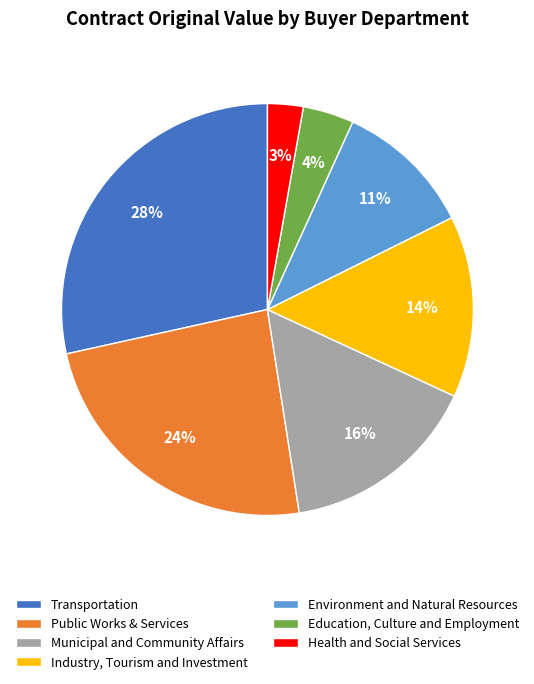

To the nearest percent, what is the combined percentage of Transportation and Municipal and Community Affairs?

44%